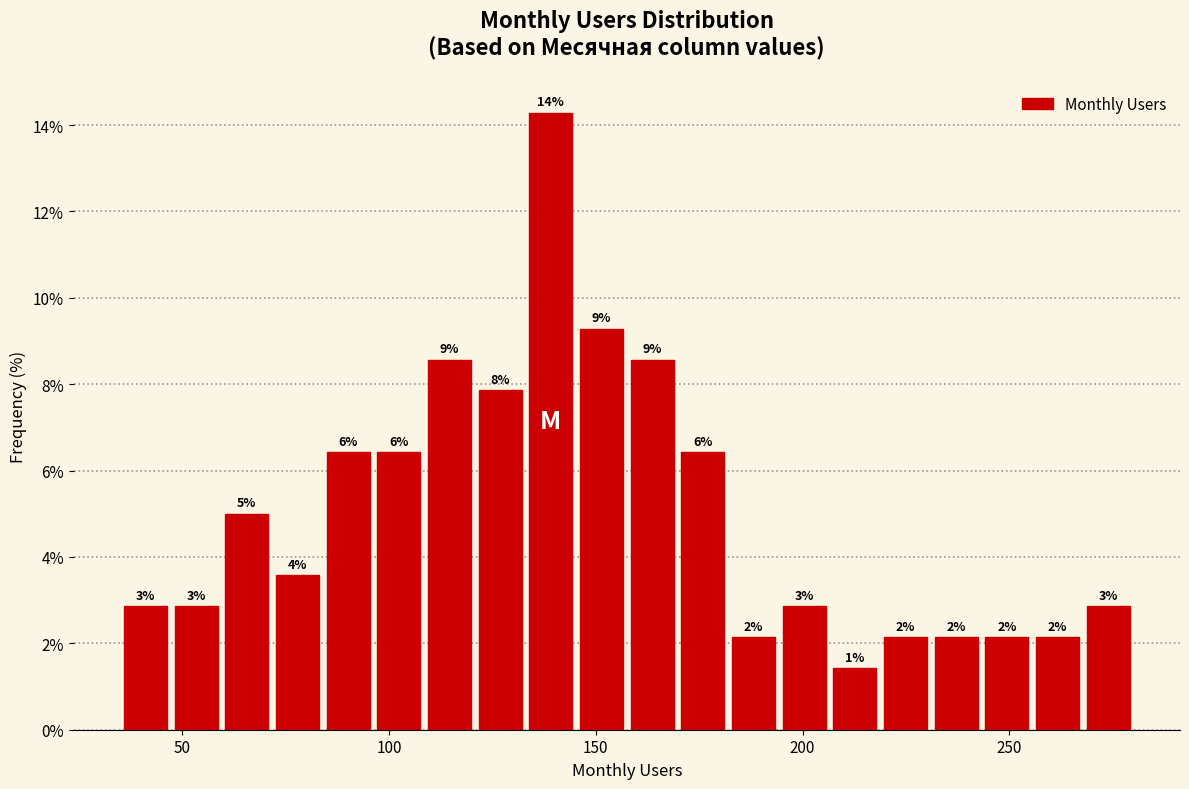

Around what value on the x-axis is the tallest bar? Give the approximate position of its centre, as read against the axis.

140